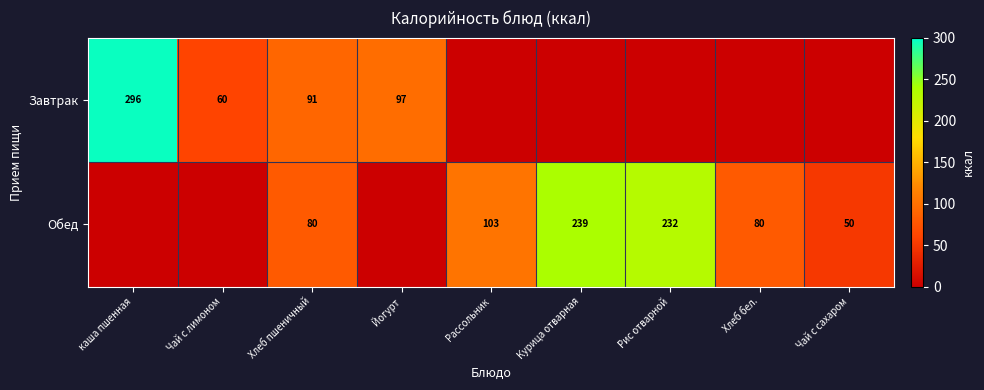

At Хлеб пшеничный, list the series in order from smallest to largest.

Обед, Завтрак